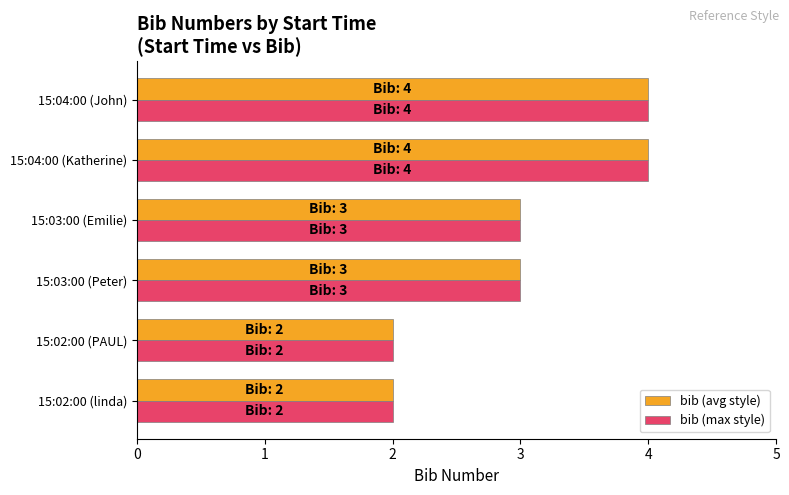

Is it true that bib (avg style) equals 2 at 15:04:00 (Katherine)?

False